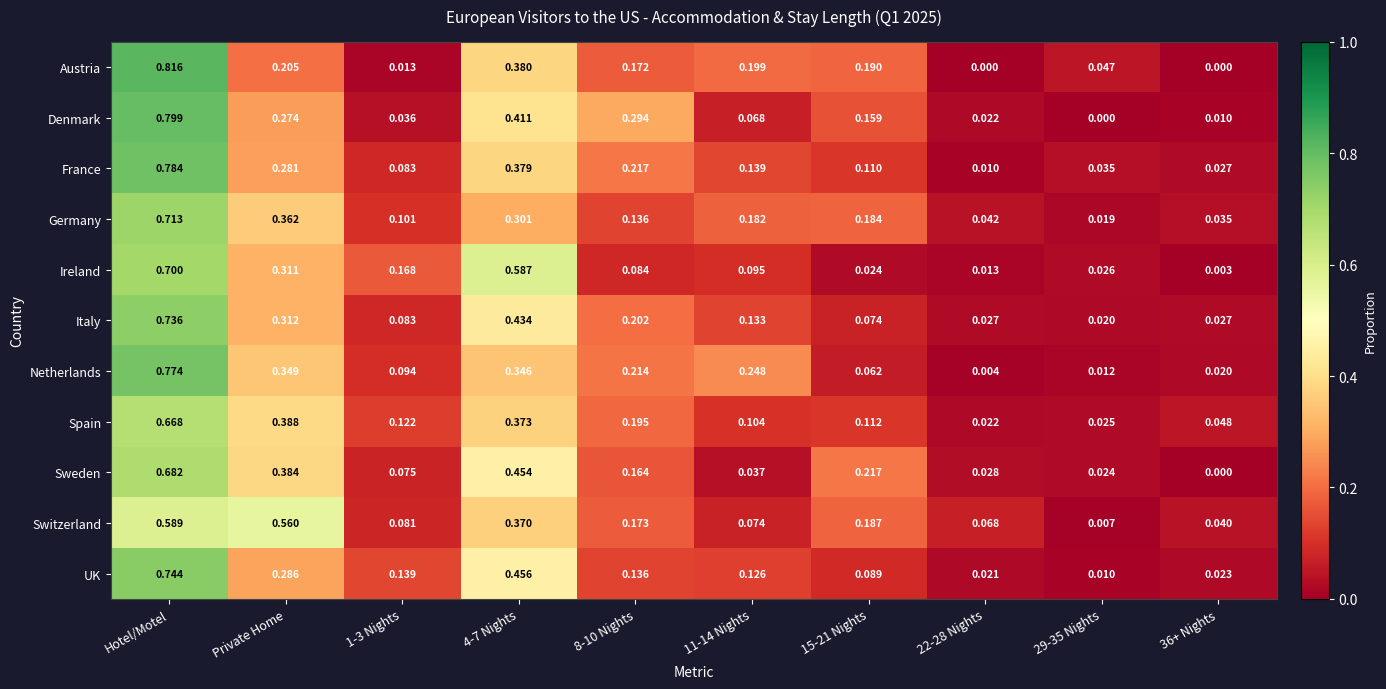

Which series has the widest spread of values?

Austria